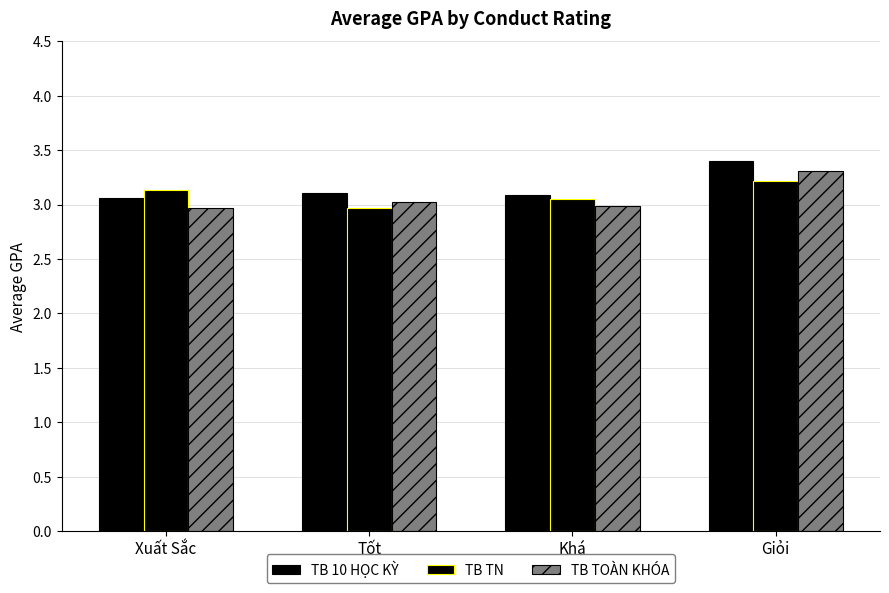

How many values in the TB TN series are below 3?

1